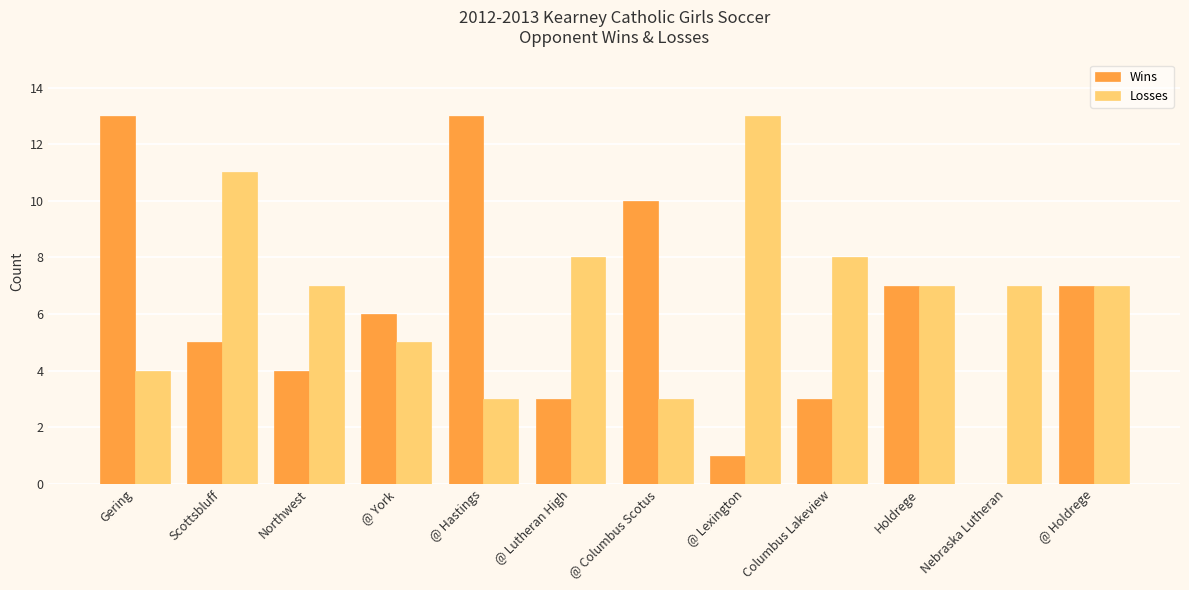

Which series has the widest spread of values?

Wins